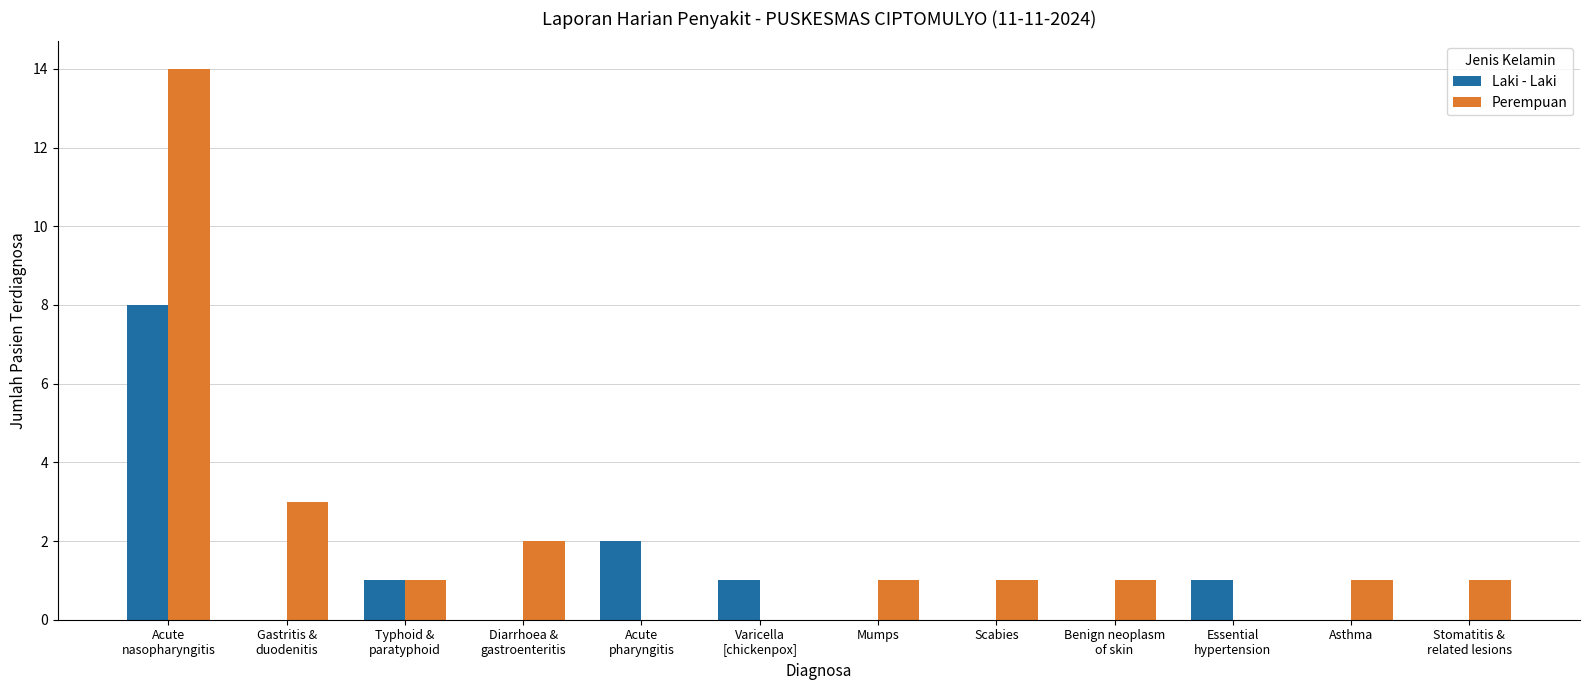

What is the sum of the Laki - Laki values at Acute
pharyngitis and Typhoid &
paratyphoid?

3